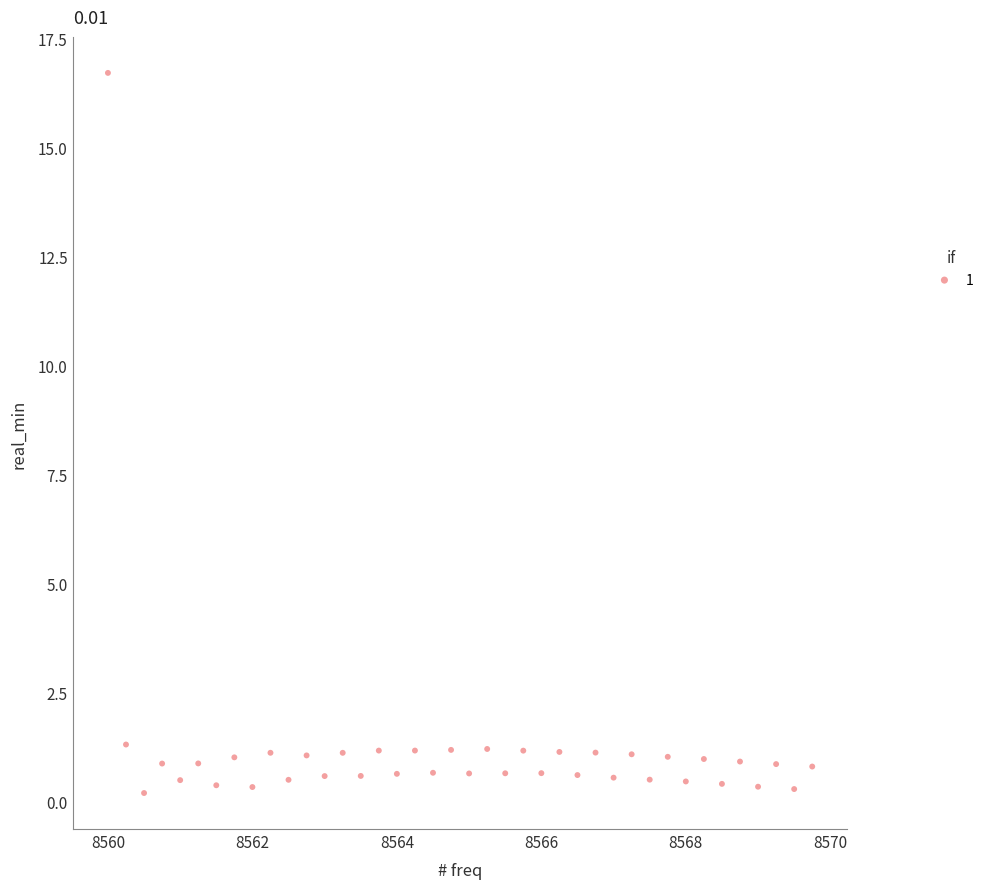

What is the range of Y values (max minus min)?

16.5